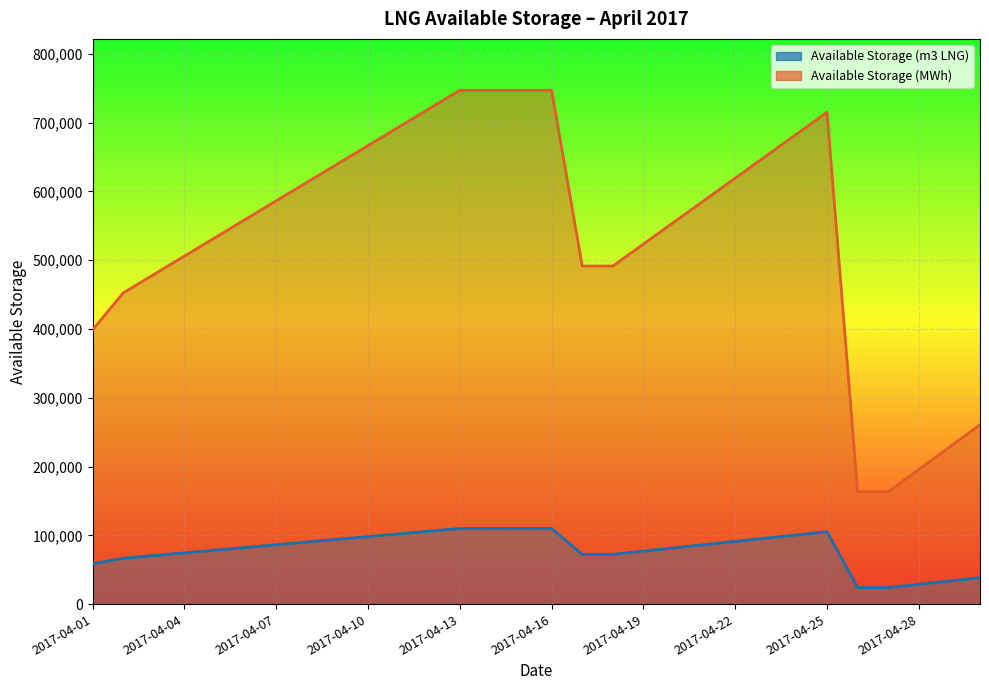

True or false: Available Storage (MWh) has more than 2 interior local peaks.

False